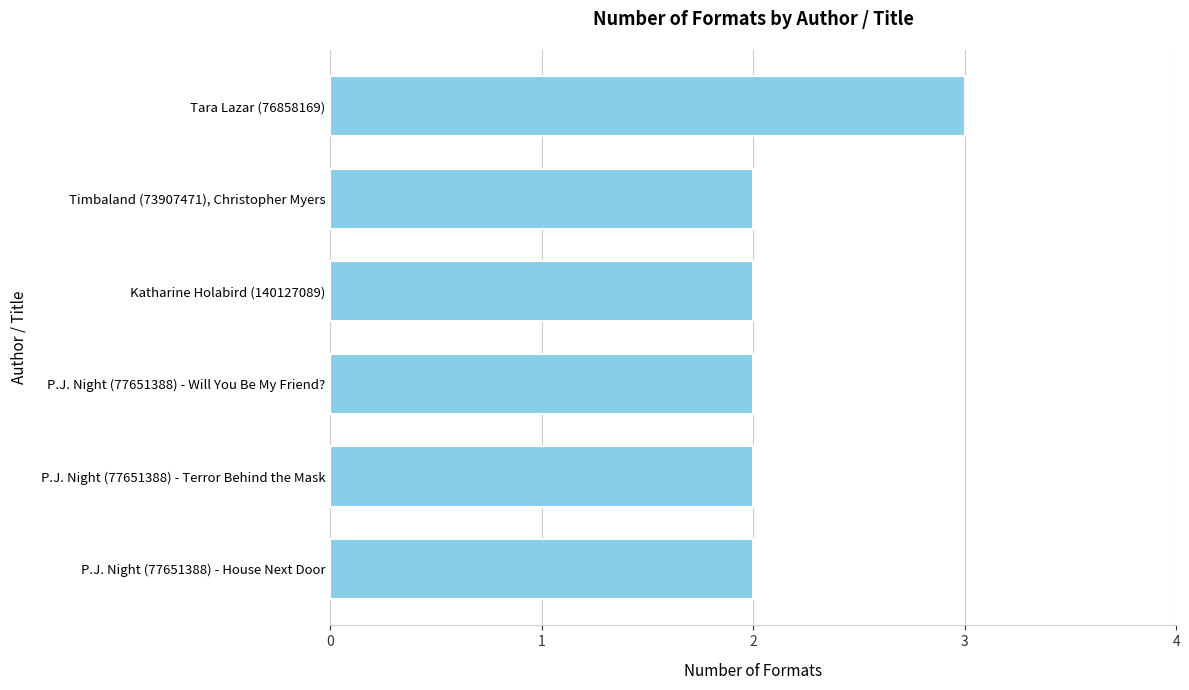

How many values are between 2 and 3?

6